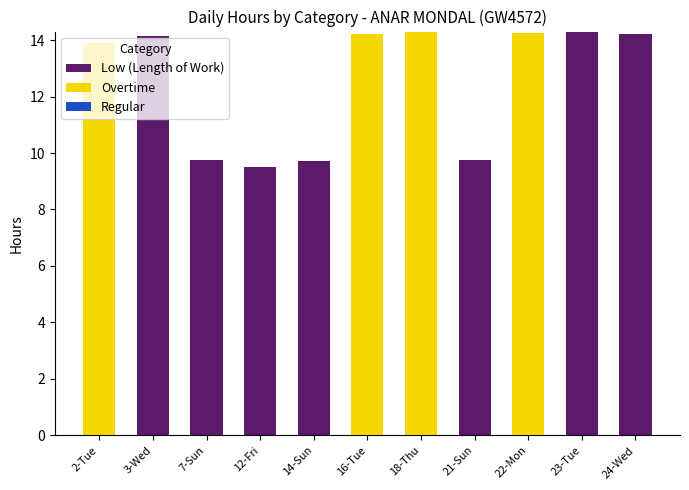

How many distinct data groups are displayed?

2